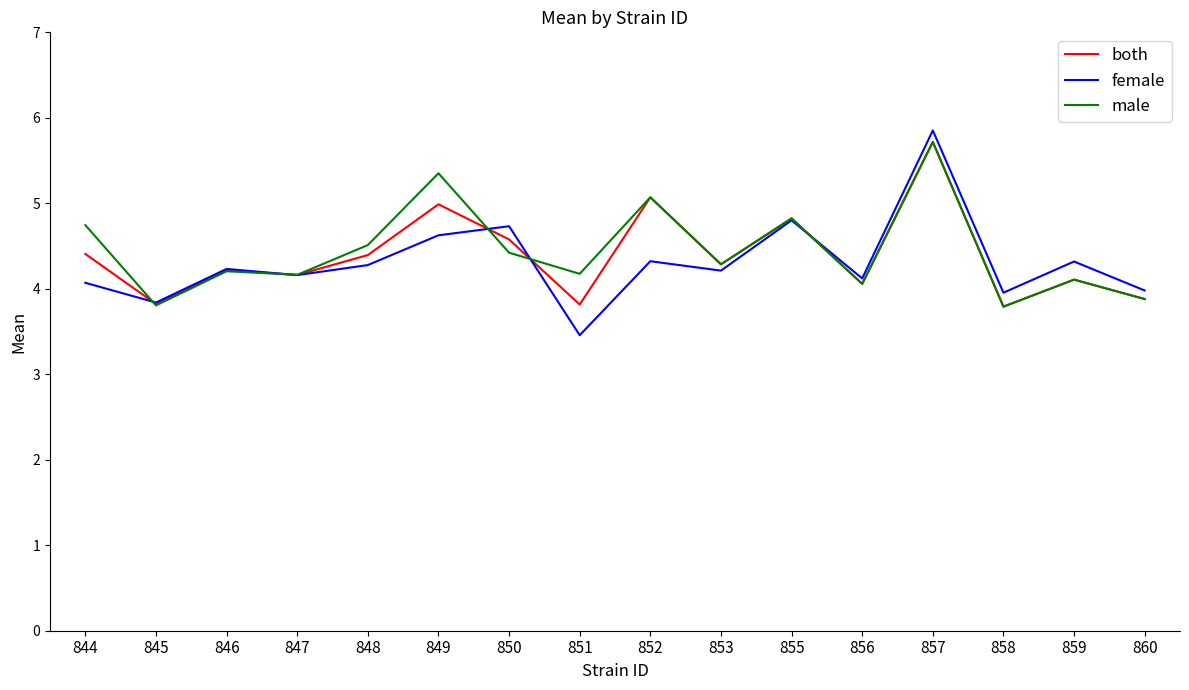

What is the average value of the female series?

4.3